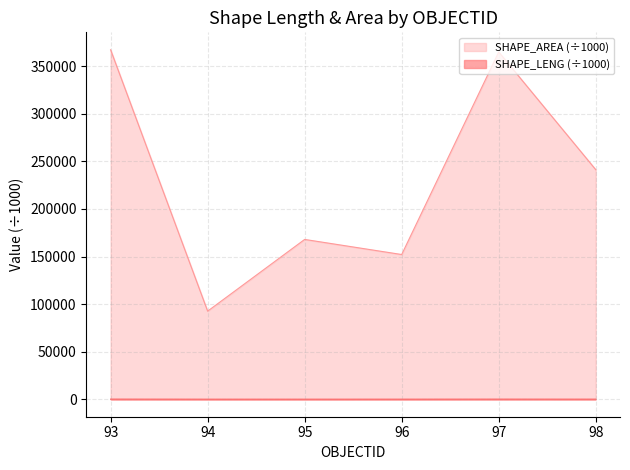

How many lines are shown in the chart?

2